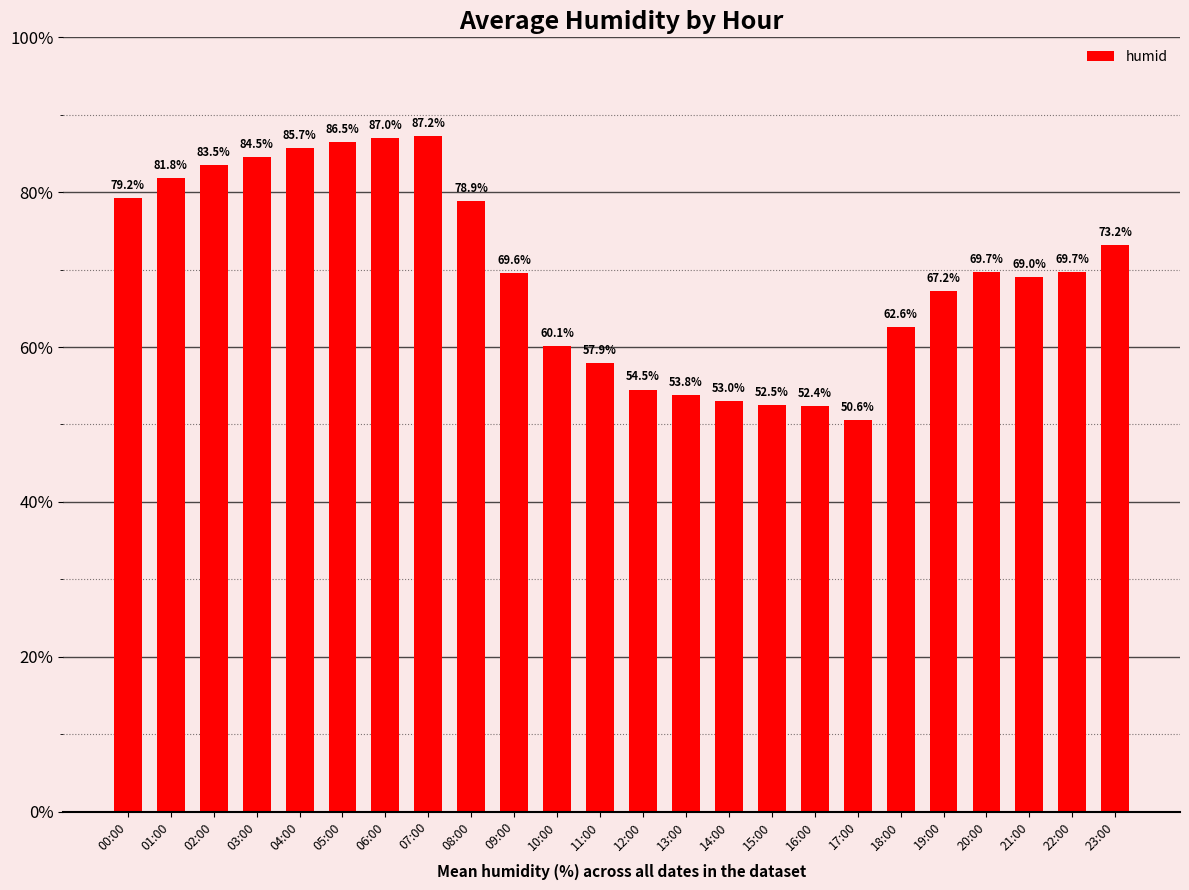

What position from the right is 19:00?

5